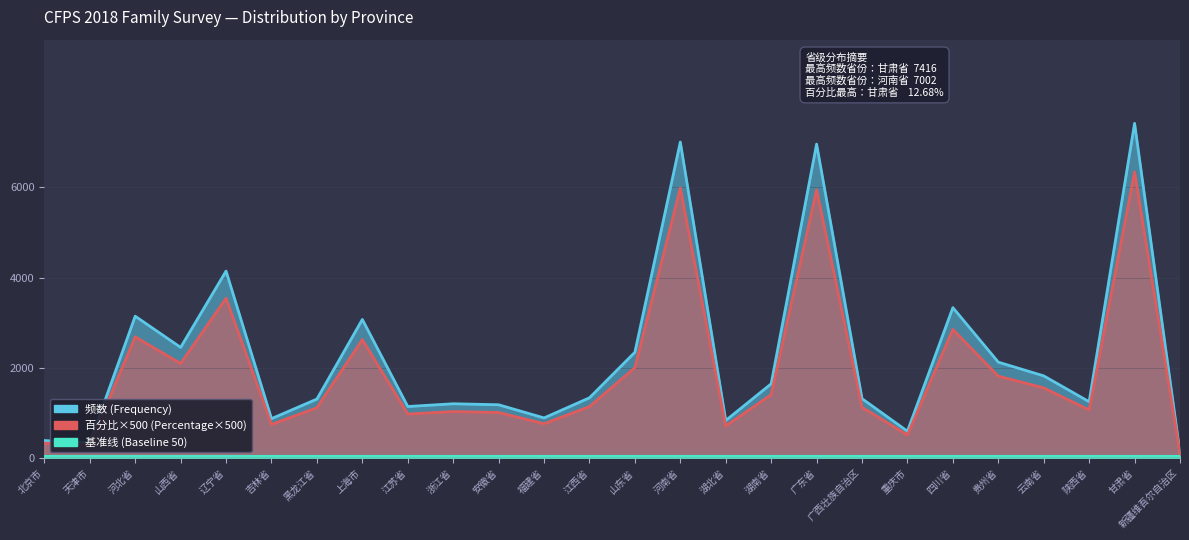

In 频数 (Frequency), how many points are lower than both neighbors (excluding endpoints)?

8